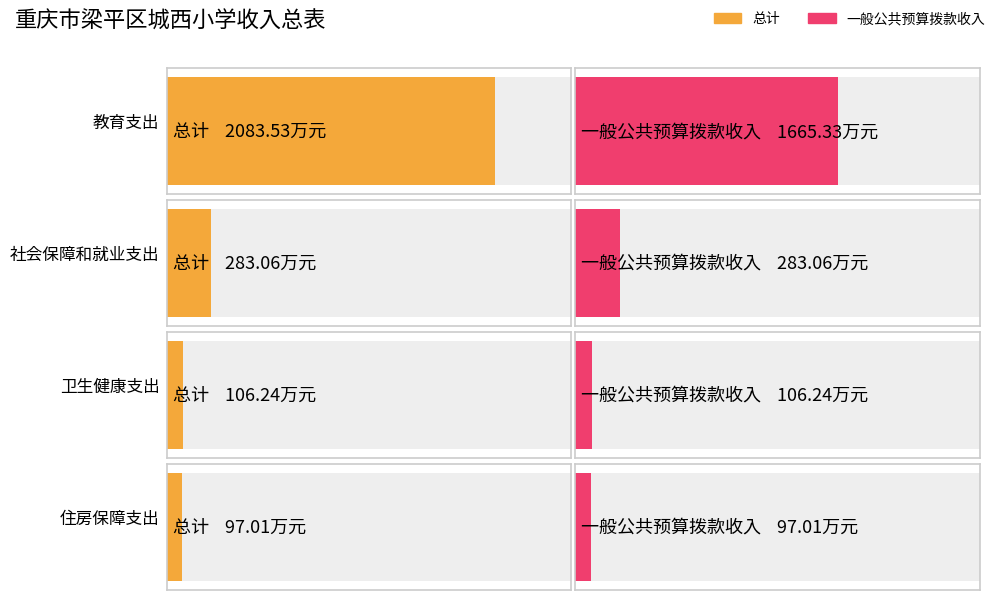

Reading left to right, list all the values displayed in this chart.

总计: 2083.5	283.1	106.2	97.0
一般公共预算拨款收入: 1665.3	283.1	106.2	97.0